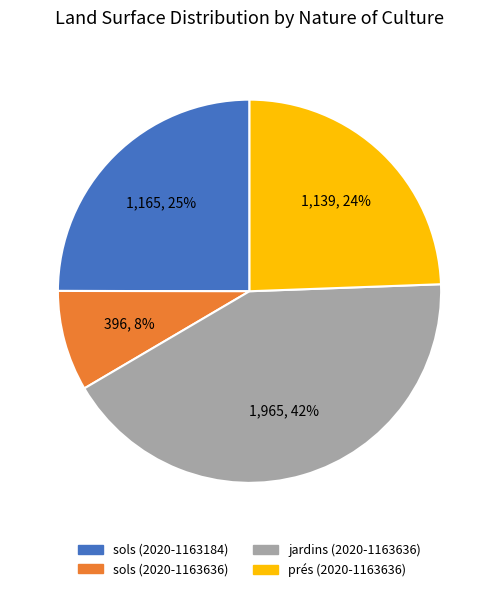

Is it true that prés (2020-1163636) is 24% of the pie?

True